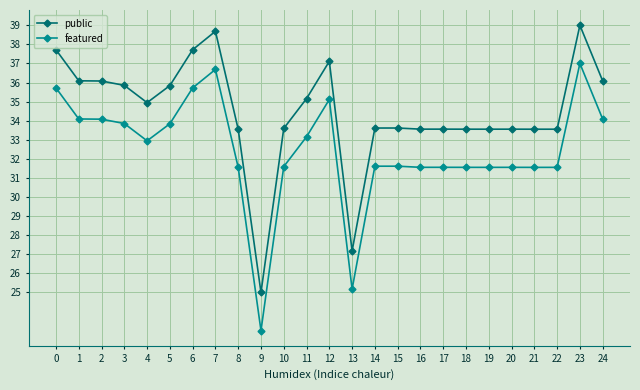

Rank the series by their maximum value, from highest to lowest.

public, featured